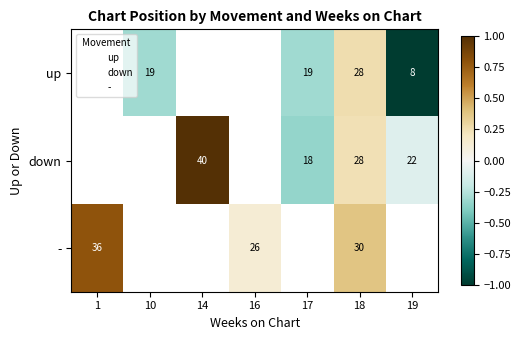

List the labels in order of up value, smallest first.

19, 1, 10, 14, 16, 17, 18